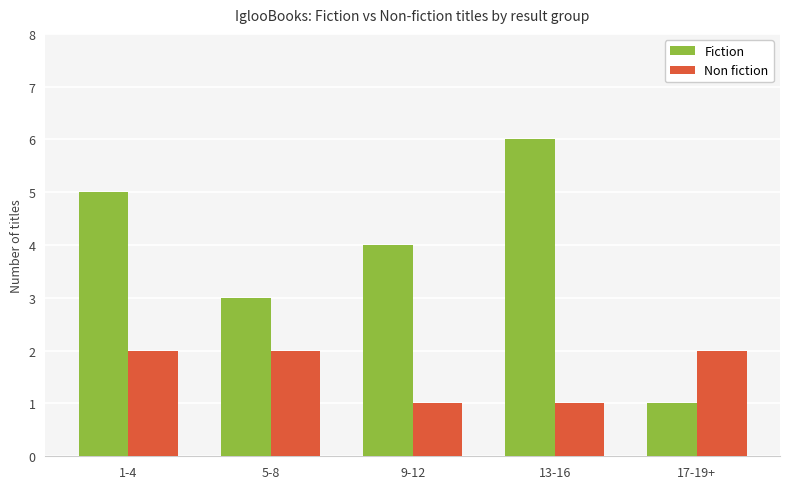

The Fiction series shows 5 at 1-4. True or false?

True